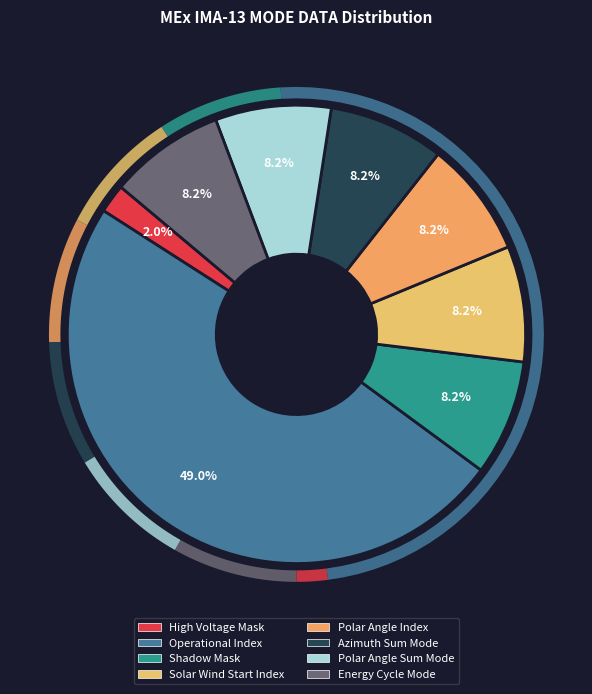

Combined, do Azimuth Sum Mode and Polar Angle Index account for over 50%?

No